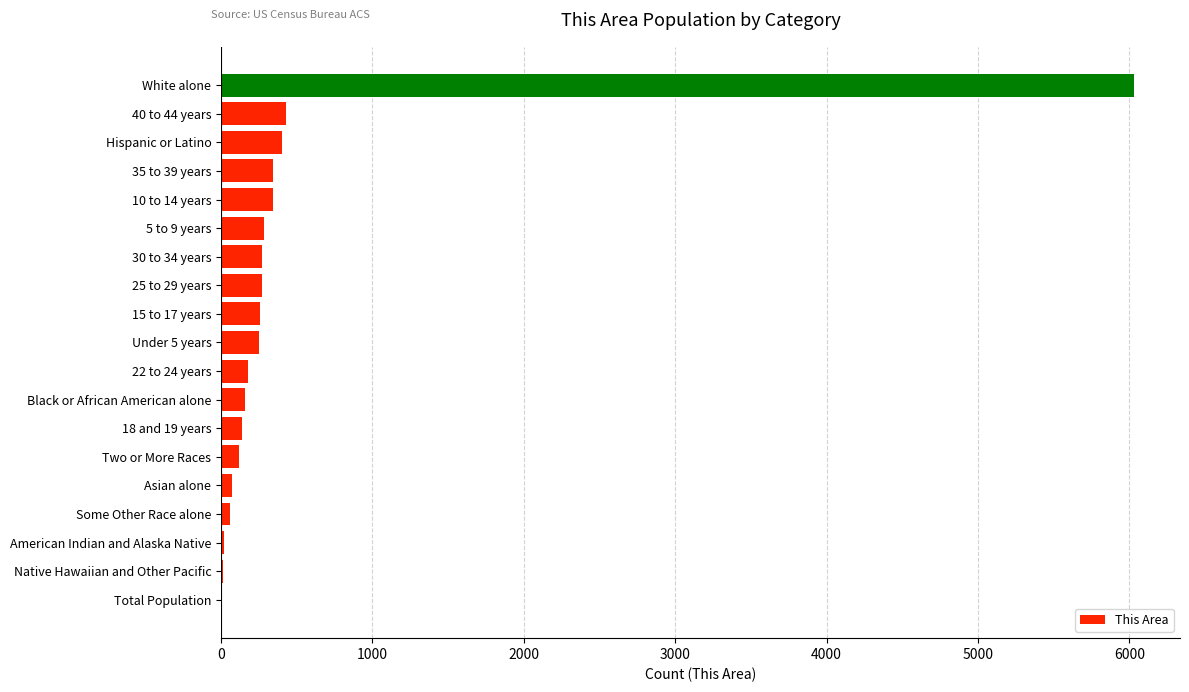

What is the sum of all values?

9639